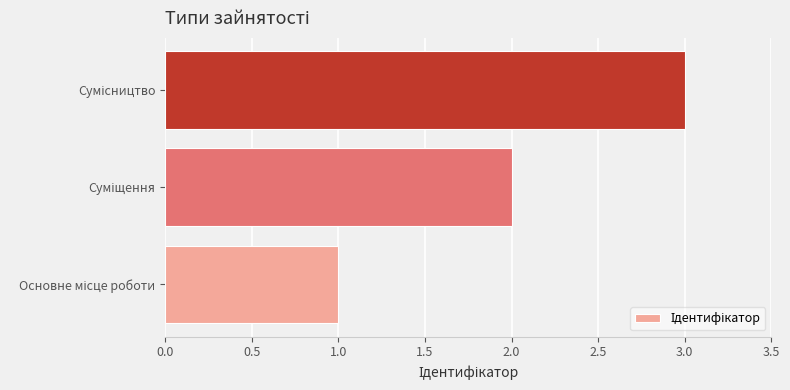

How many categories are shown in the chart?

3